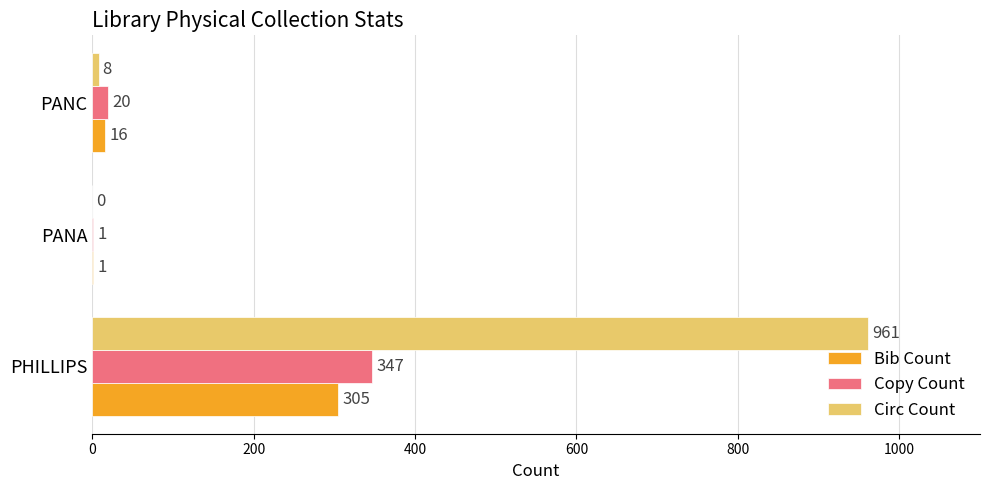

What is the greatest value displayed?

961